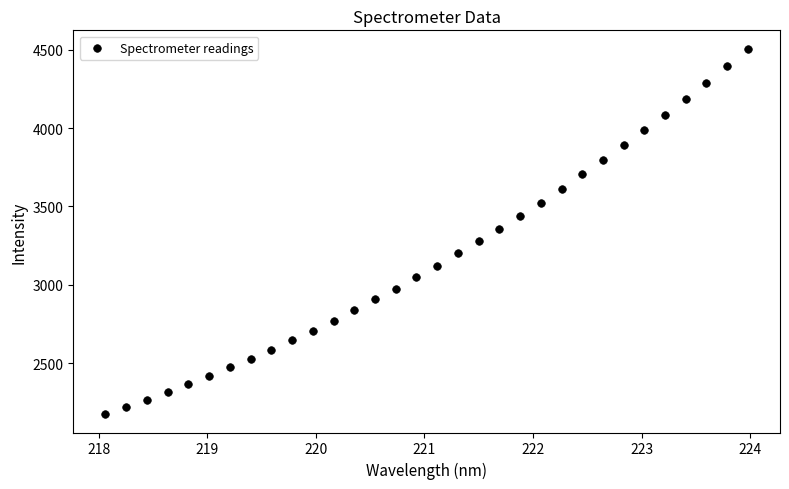

What is the range of X values (max minus min)?

5.9